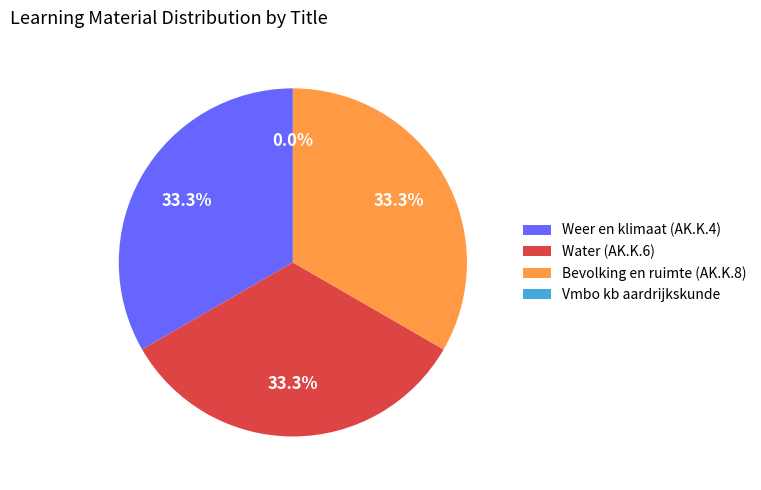

Which category has the biggest portion of the pie?

Bevolking en ruimte (AK.K.8)